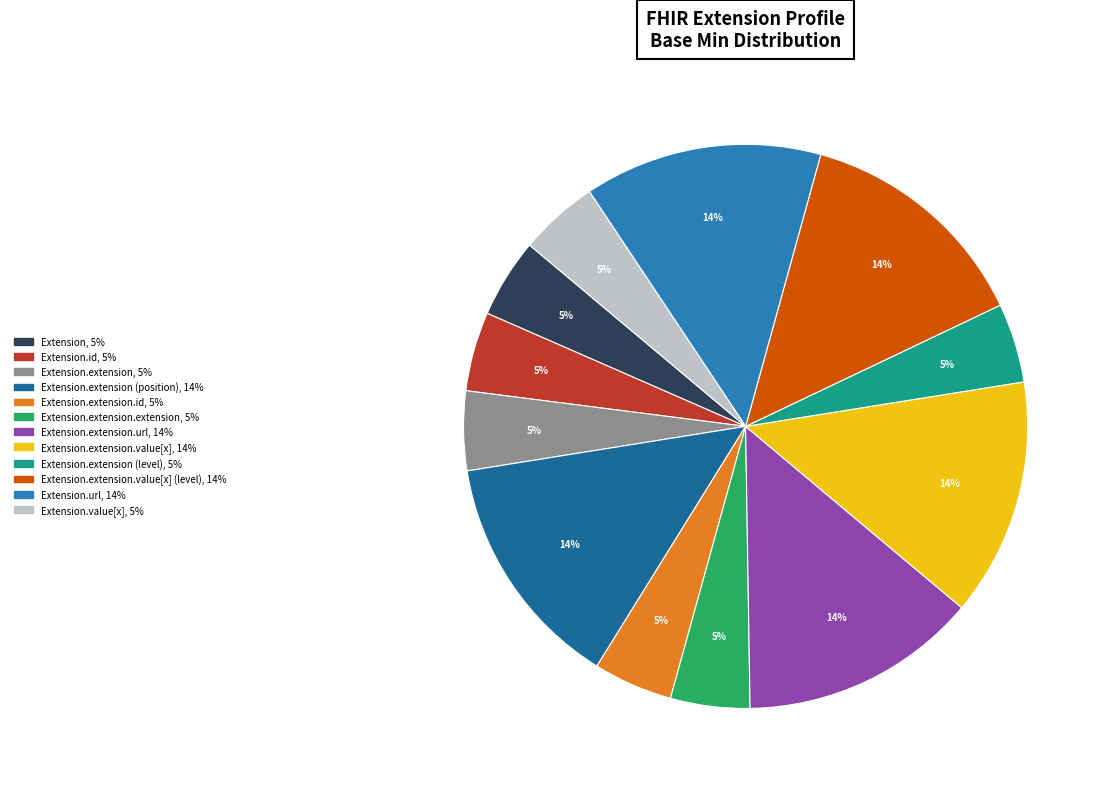

To the nearest percent, what is the difference between the largest and smallest slice percentages?

9%